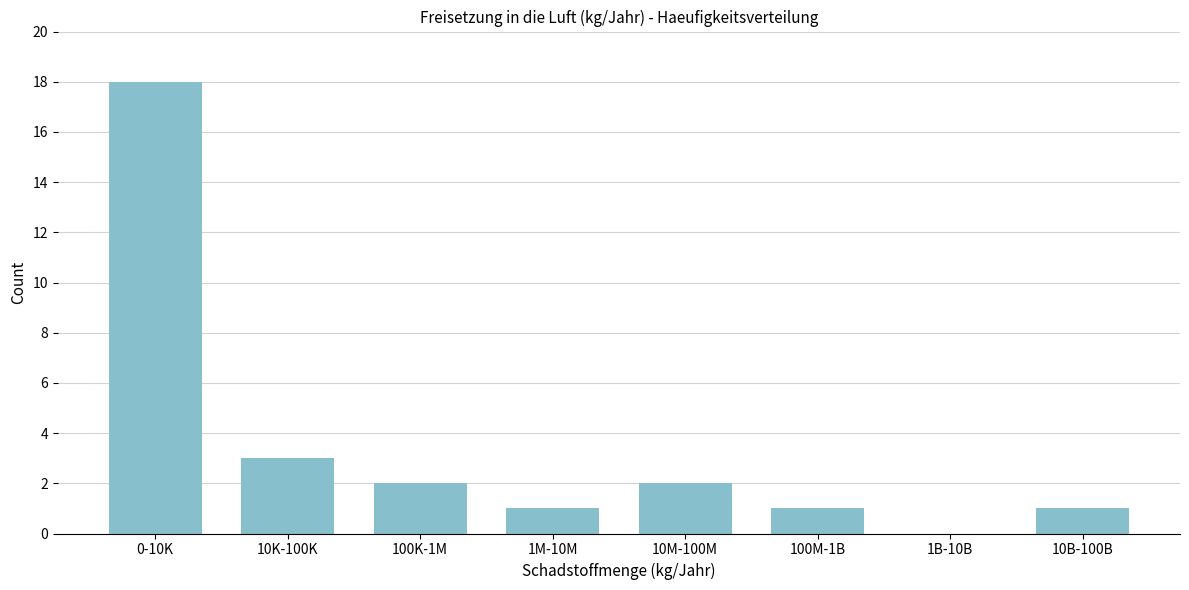

Reading left to right, what are all the values shown in this chart?

0-10K=18	10K-100K=3	100K-1M=2	1M-10M=1	10M-100M=2	100M-1B=1	1B-10B=0	10B-100B=1